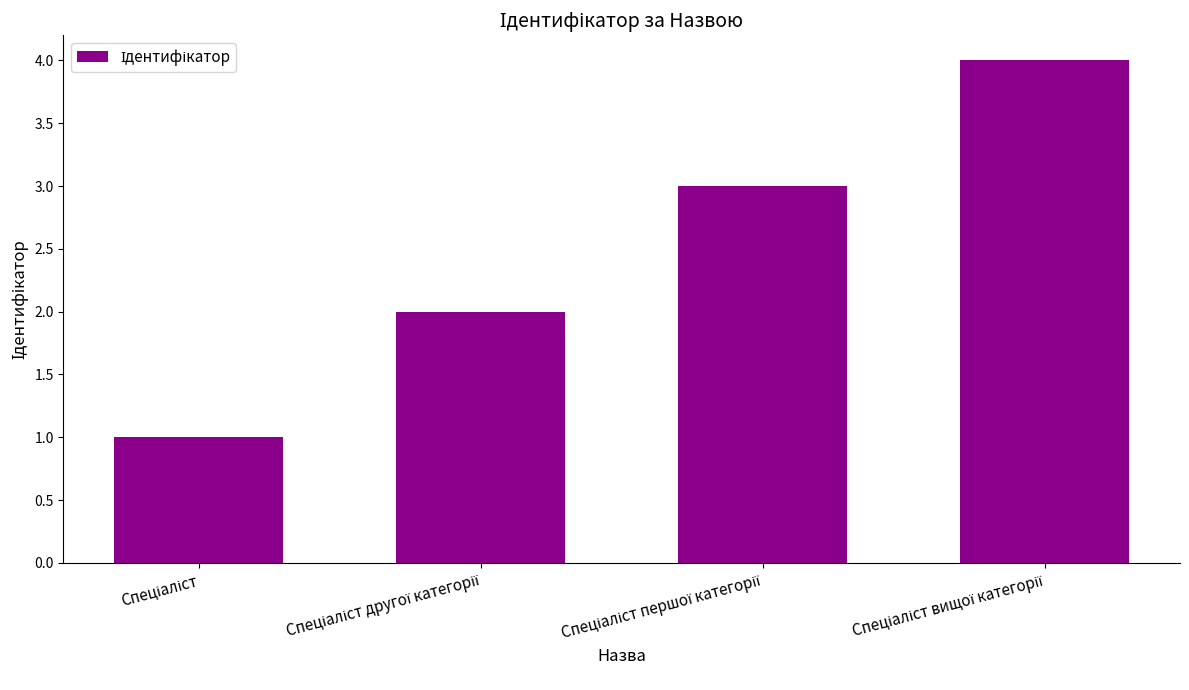

What is the value of the 2nd bar from the left?

2